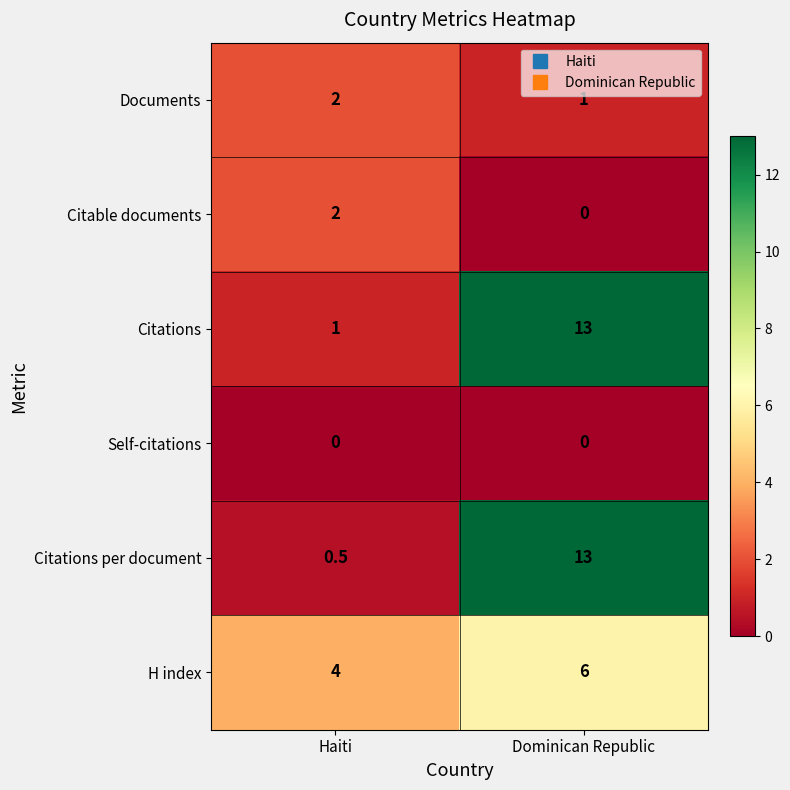

What is the total value across all series at Dominican Republic?

33.0